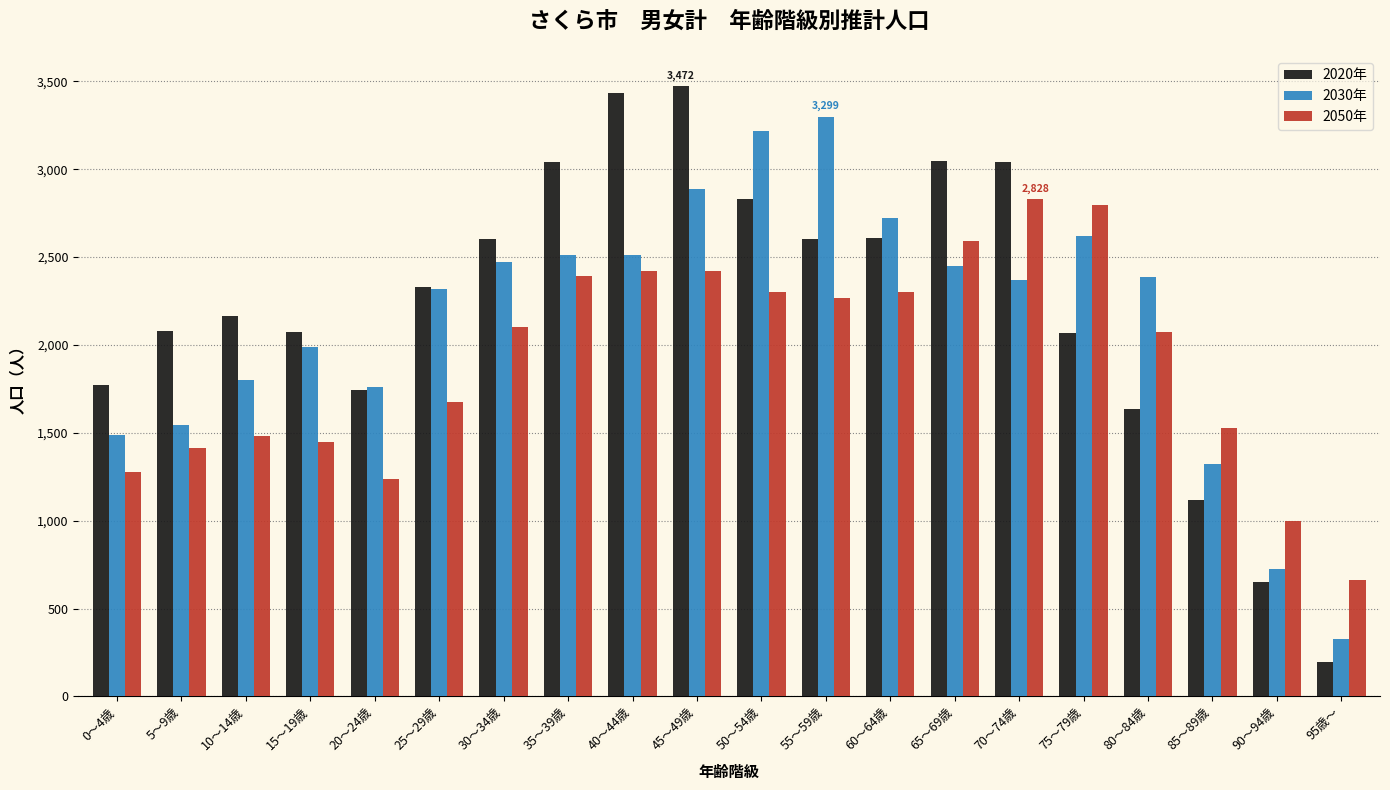

Which series has the largest total across all categories?

2020年